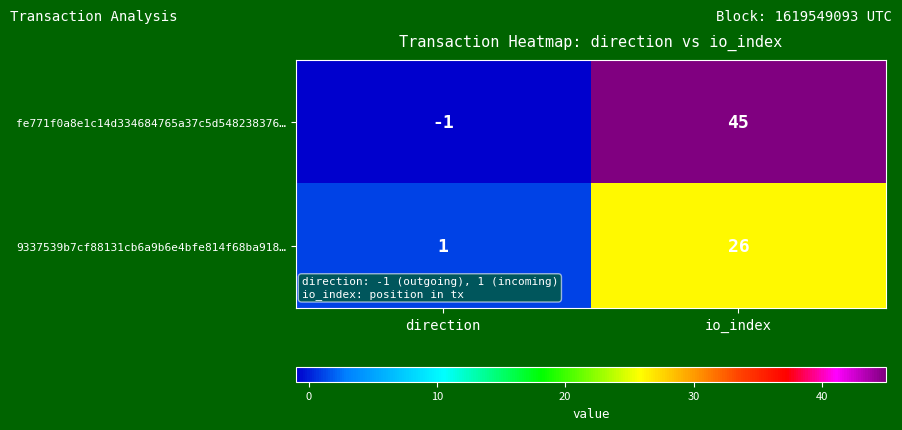

What is the highest value of the 9337539b7cf88131cb6a9b6e4bfe814f68ba918… series?

26